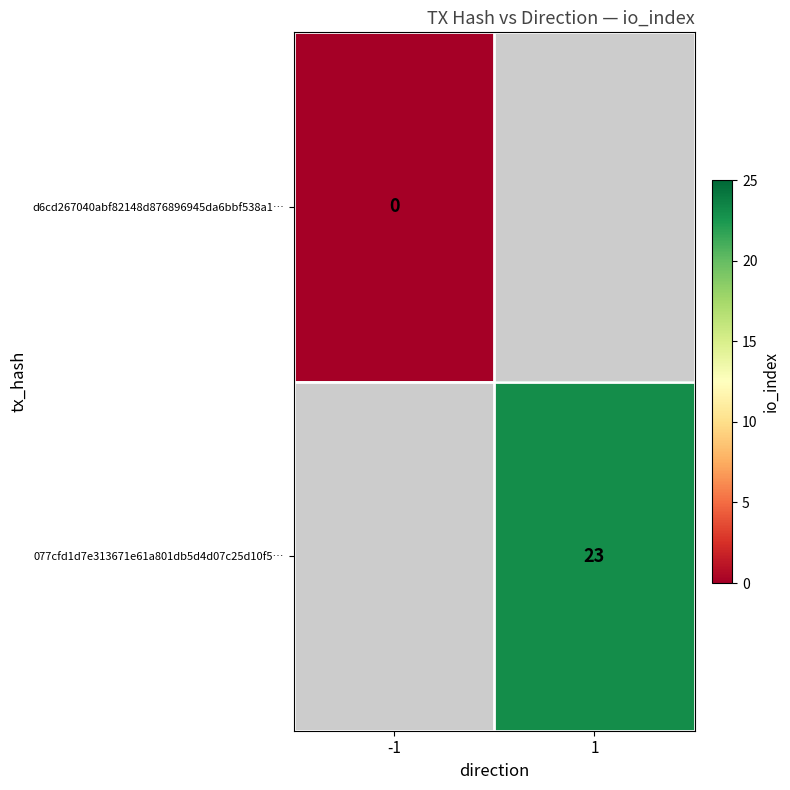

Is it true that 077cfd1d7e313671e61a801db5d4d07c25d10f5… equals 41 at 1?

False